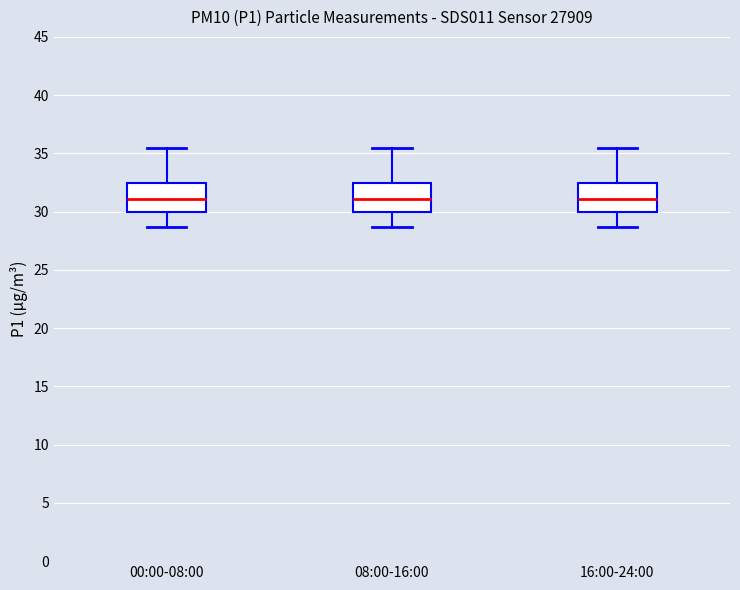

Where does the upper whisker of the box for 08:00-16:00 end on the y-axis? The values are not printed on the chart, so give them approximately, as read against the axis.

35.5